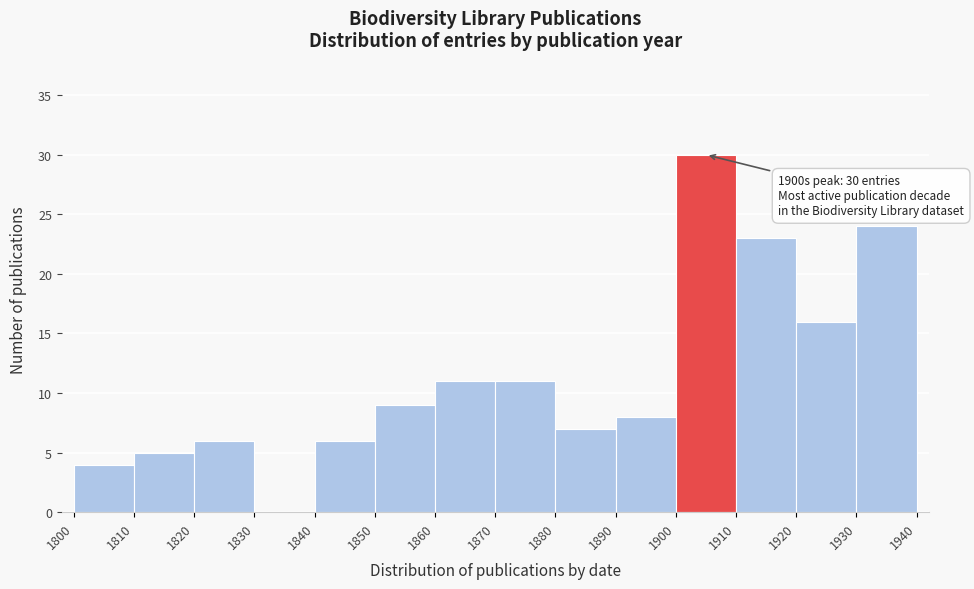

Over which range of the x-axis is the bar tallest?

1900 to 1910